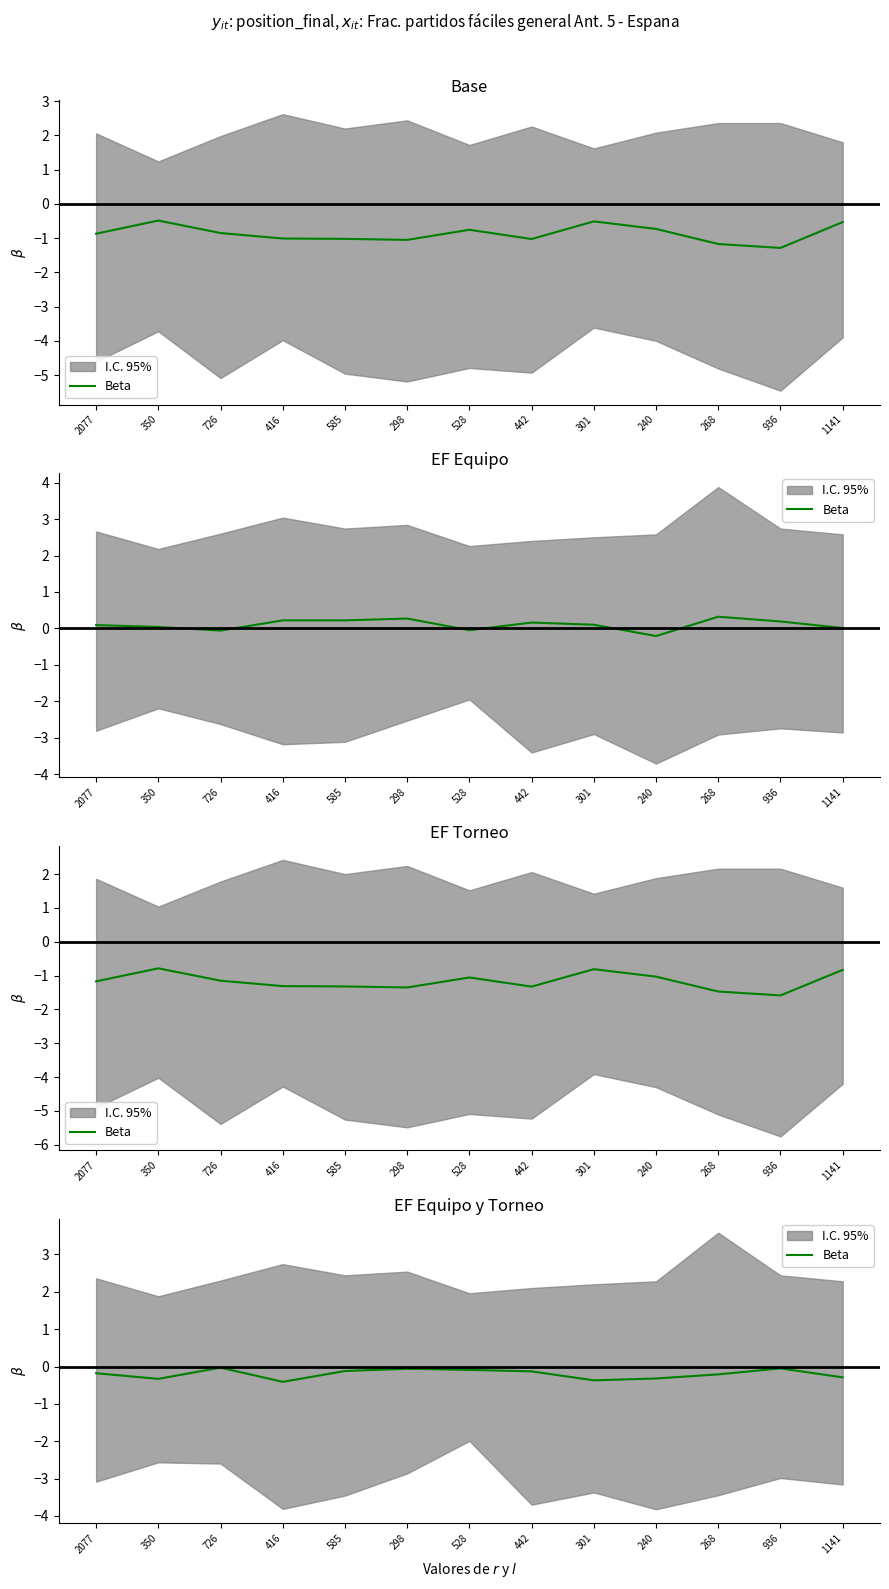

How many interior local peaks (higher than both neighbors) does the data have?

3